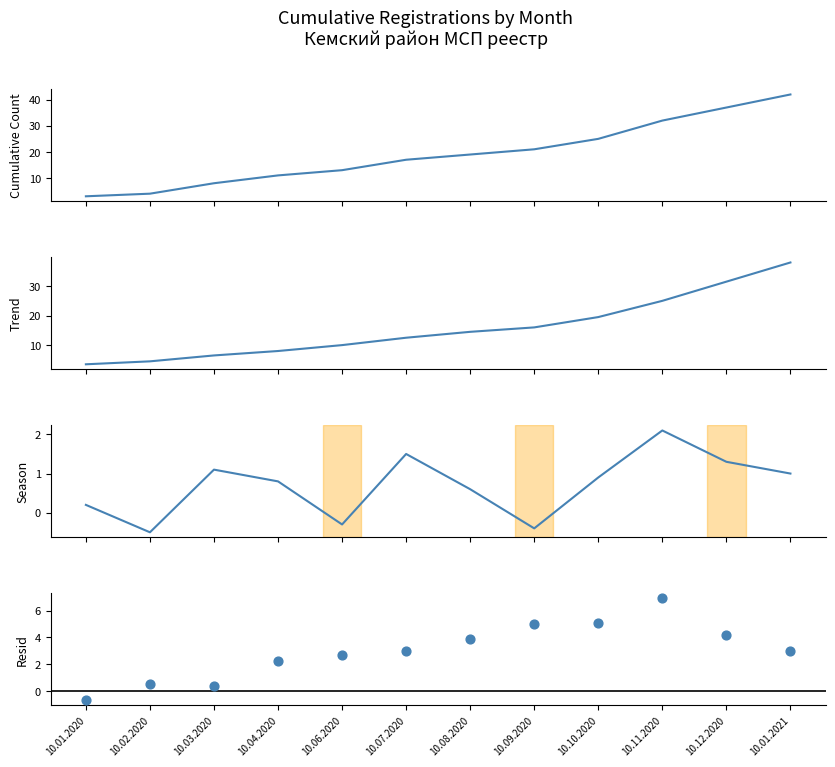

Which series reaches the minimum Y coordinate?

Resid